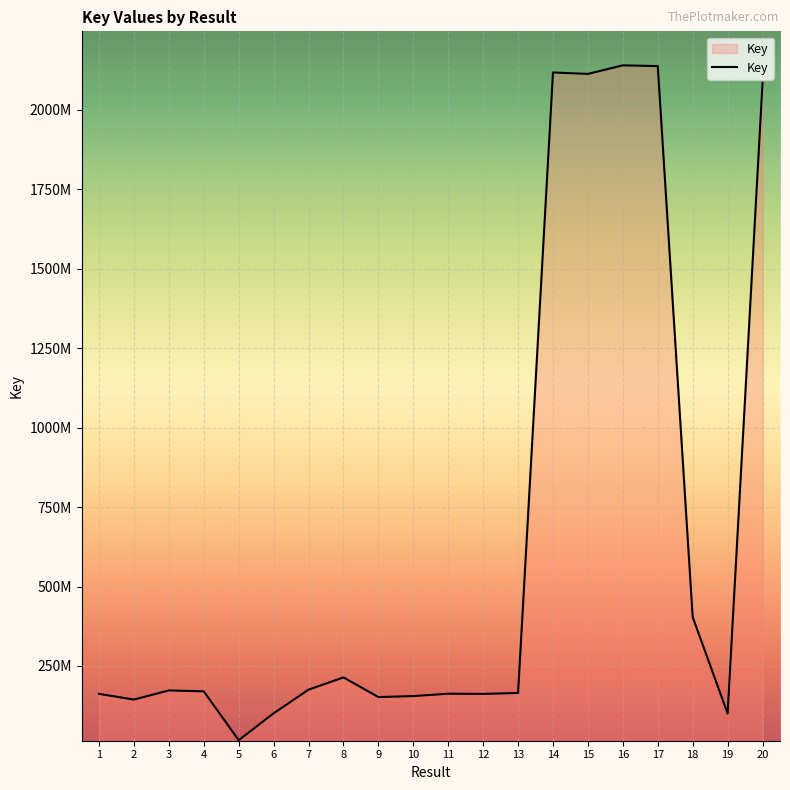

Rank the categories by value from lowest to highest.

5, 19, 6, 2, 9, 10, 12, 1, 11, 13, 4, 3, 7, 8, 18, 20, 15, 14, 17, 16